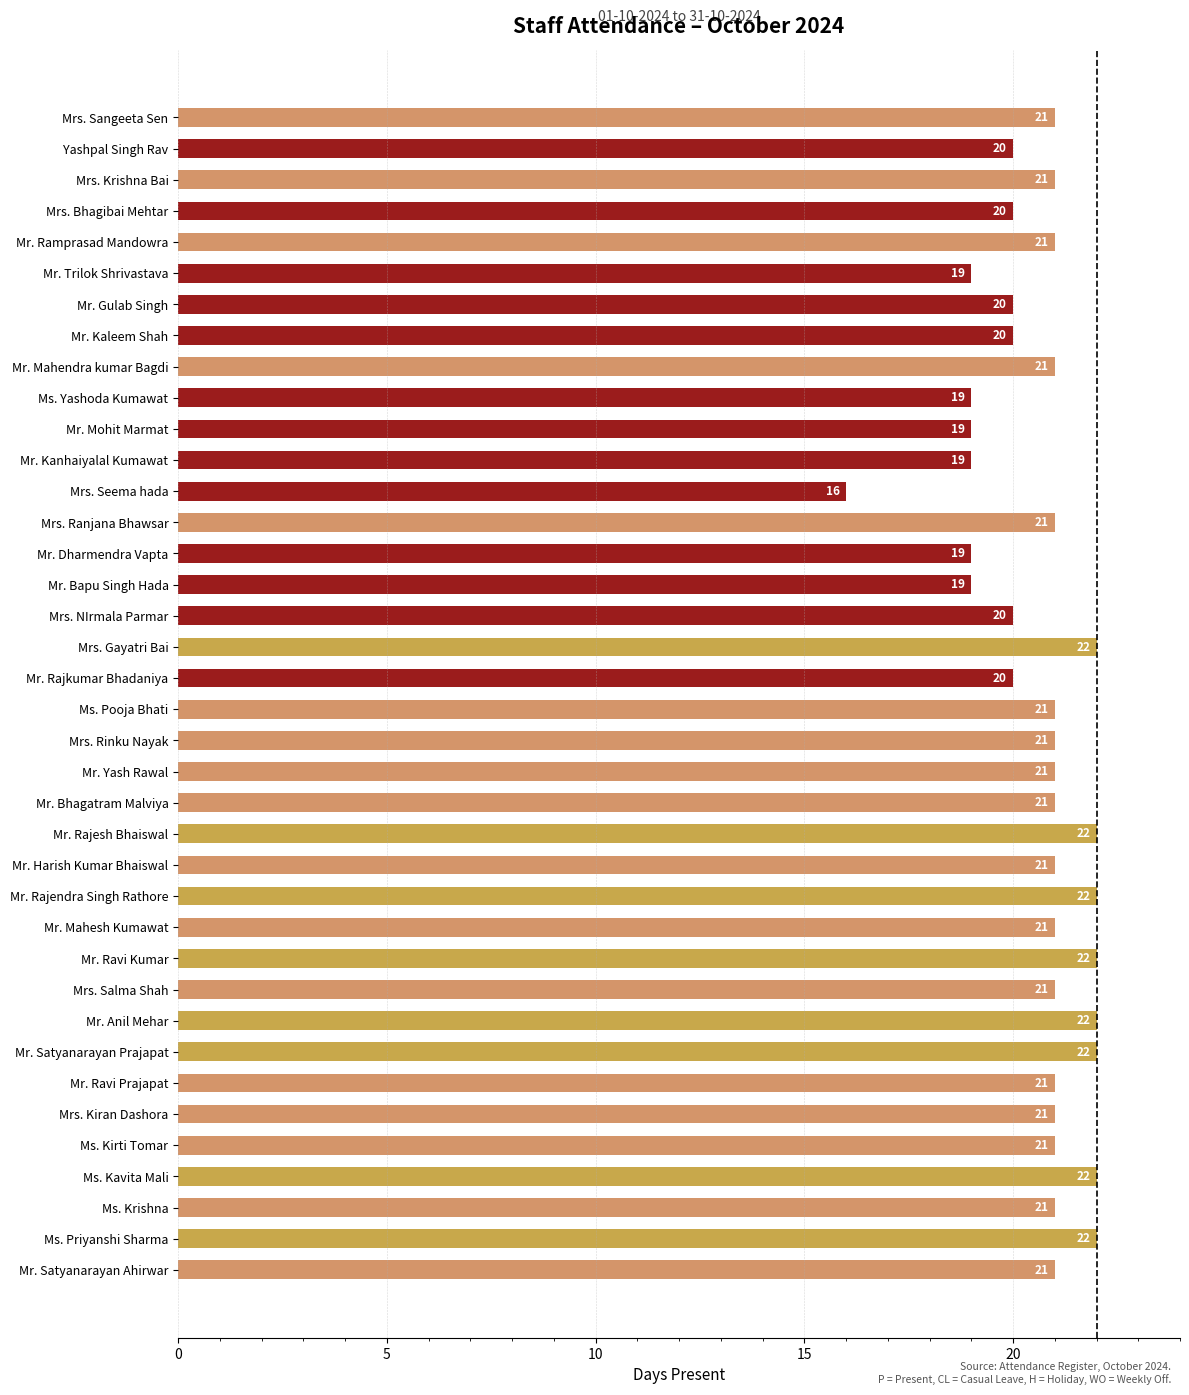

What is the maximum value shown in the chart?

22